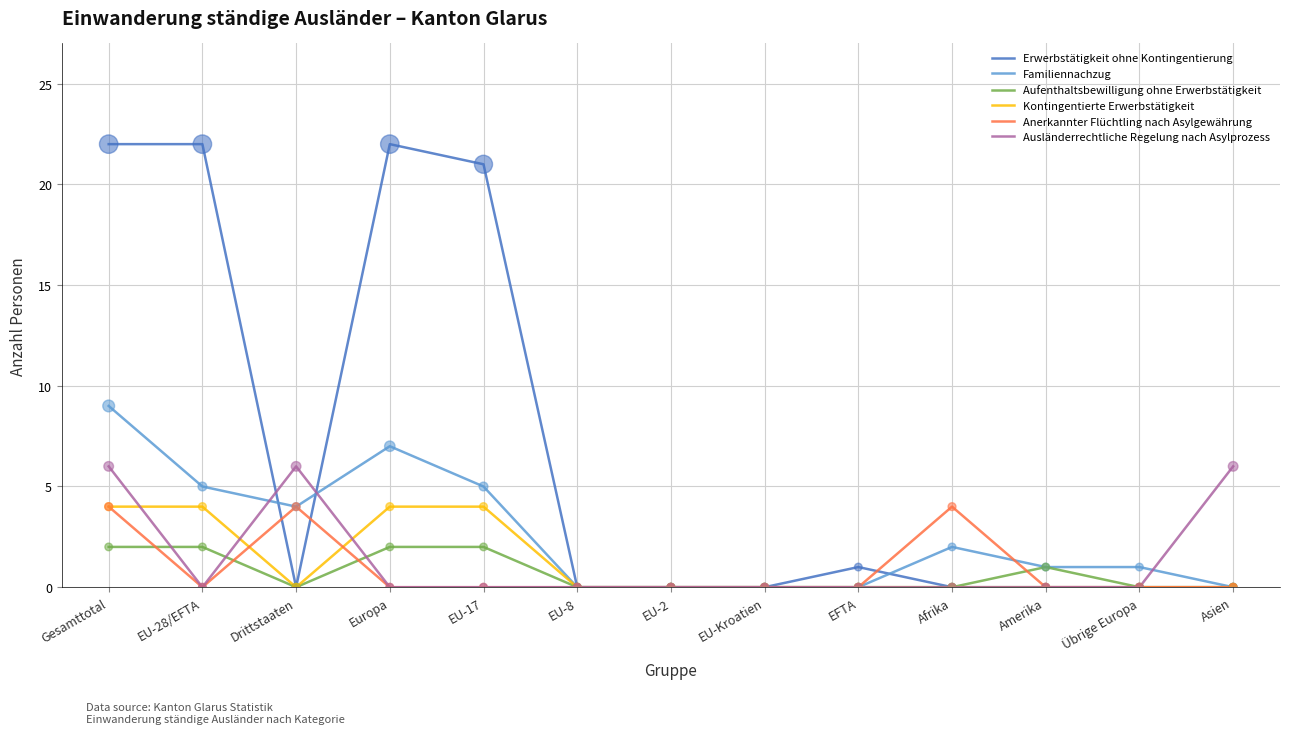

What is the total value across all series at Amerika?

2